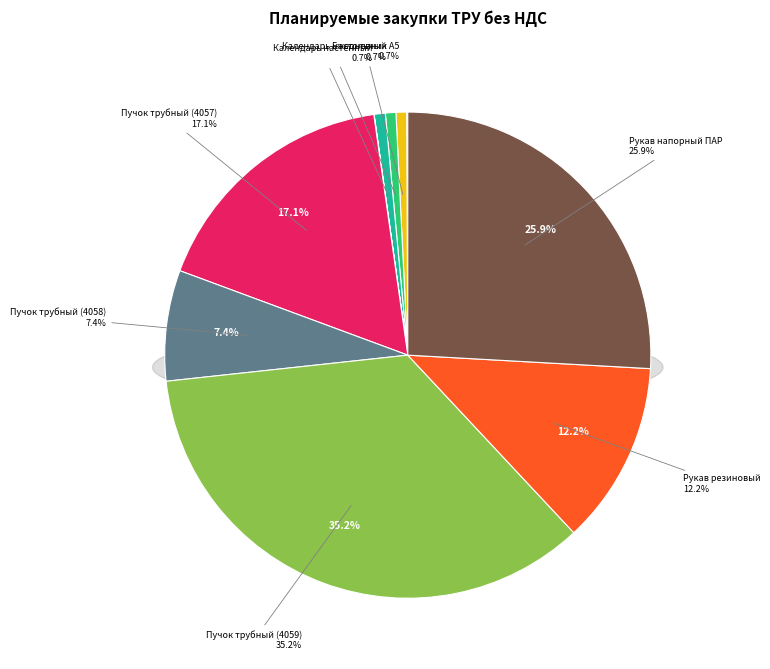

To the nearest percent, what is the difference between the largest and smallest slice percentages?

35%